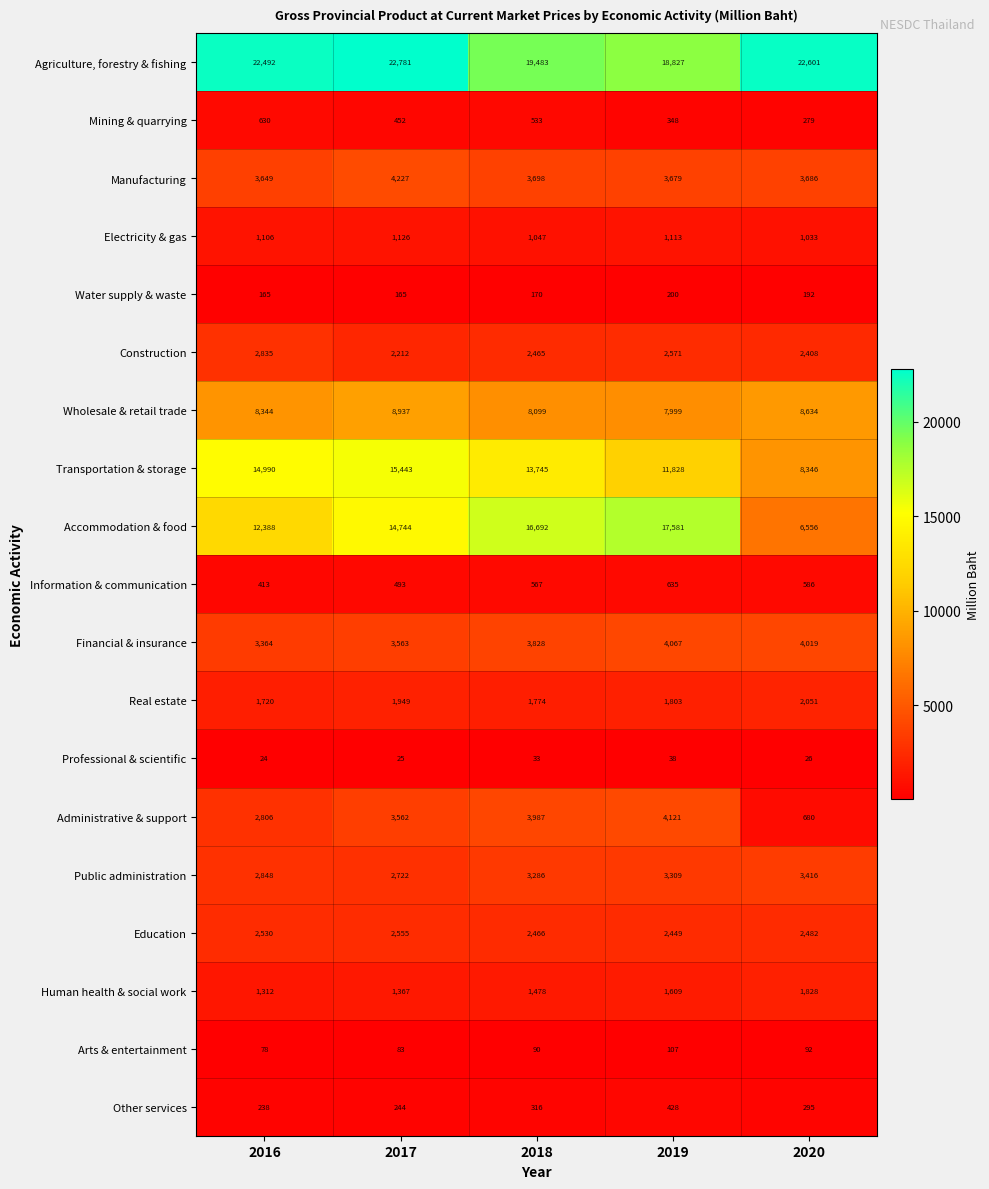

At which label does Real estate reach its minimum?

2016